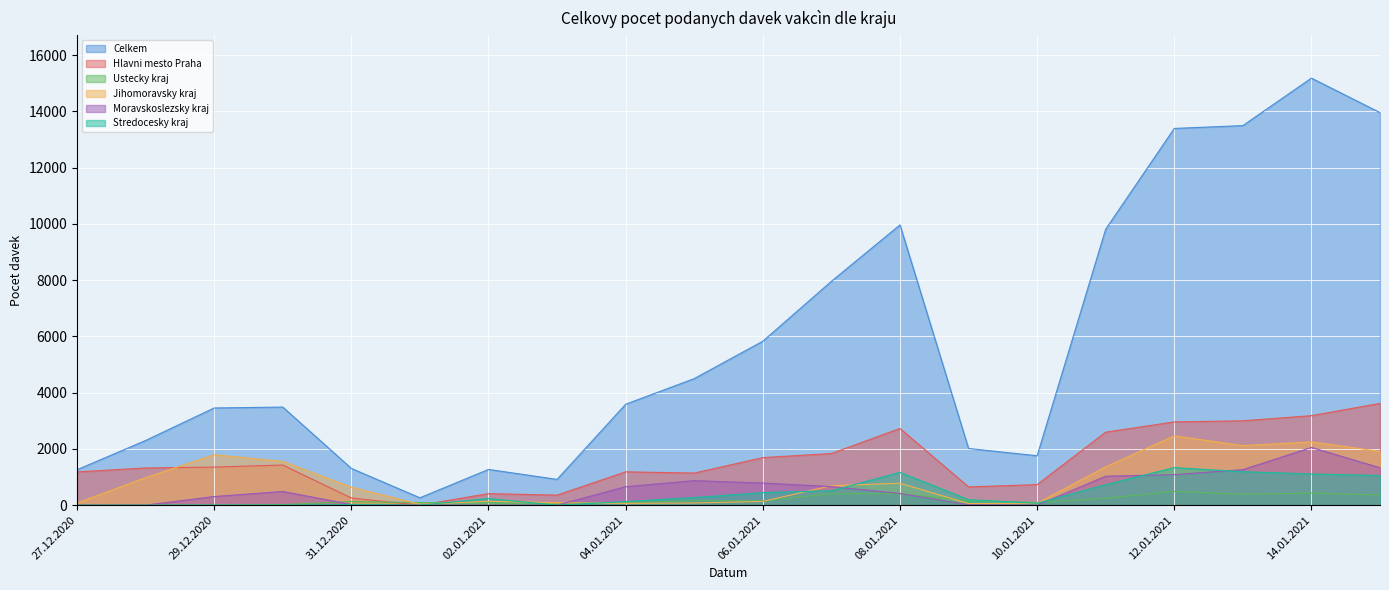

What is the total value across all series at 08.01.2021?

15451